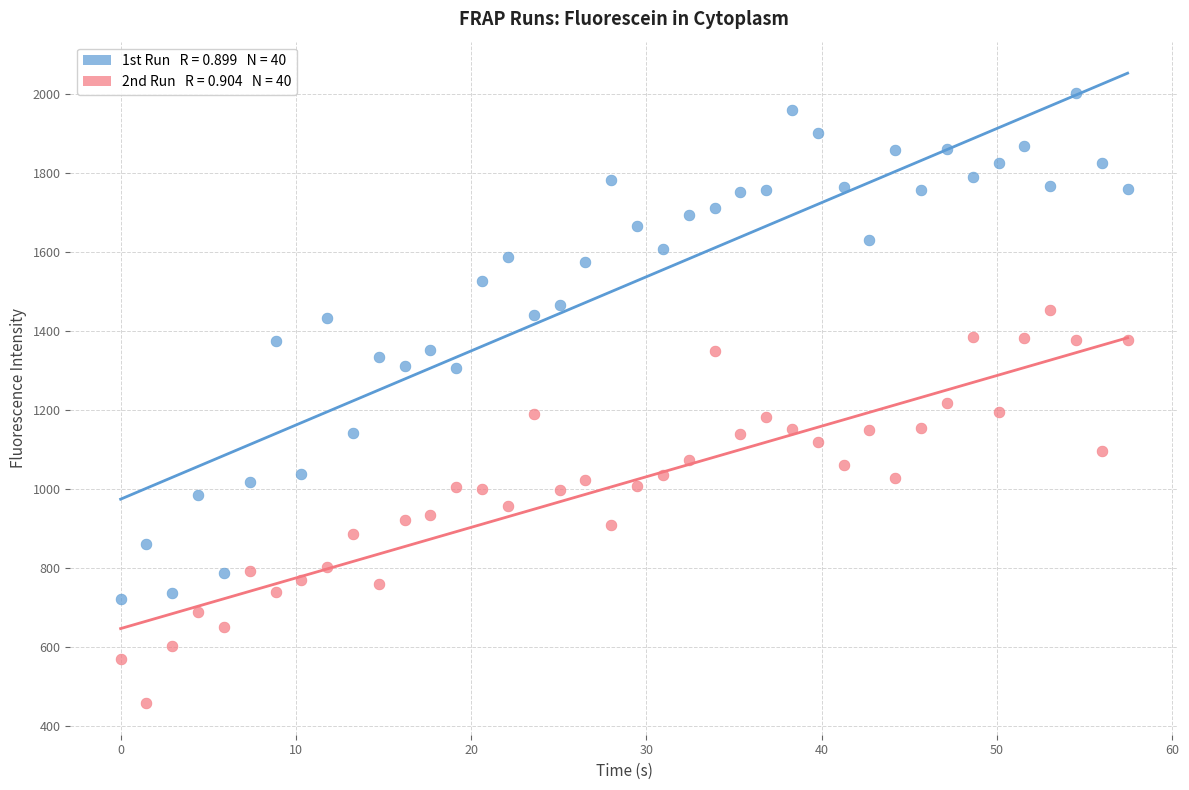

Across all data points, what is the range of X values (max minus min)?

57.5